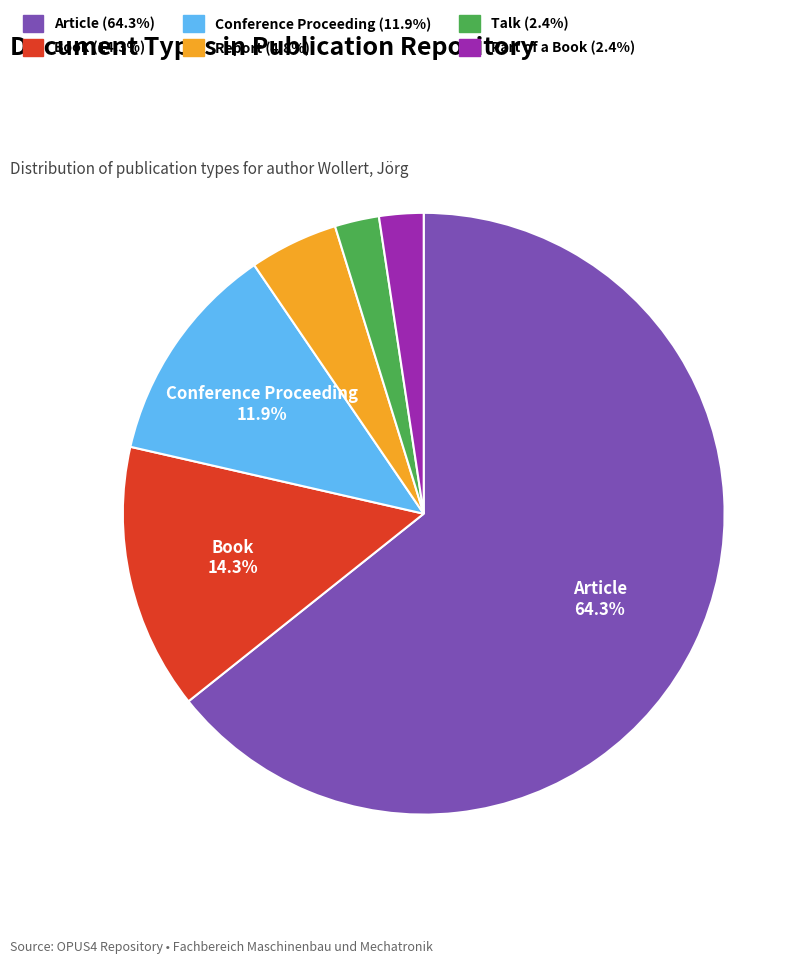

Count the number of slices in the pie.

6